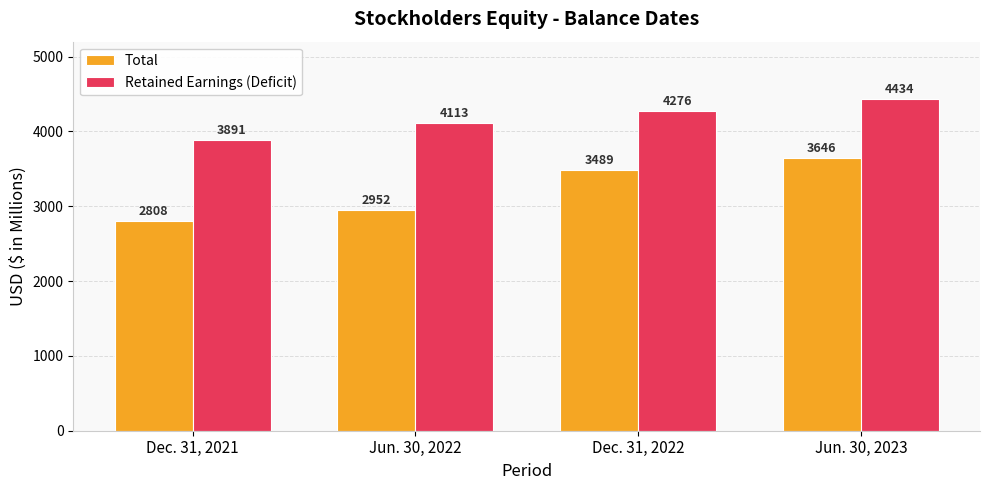

What is the spread (max minus min) of values at Dec. 31, 2021?

1083